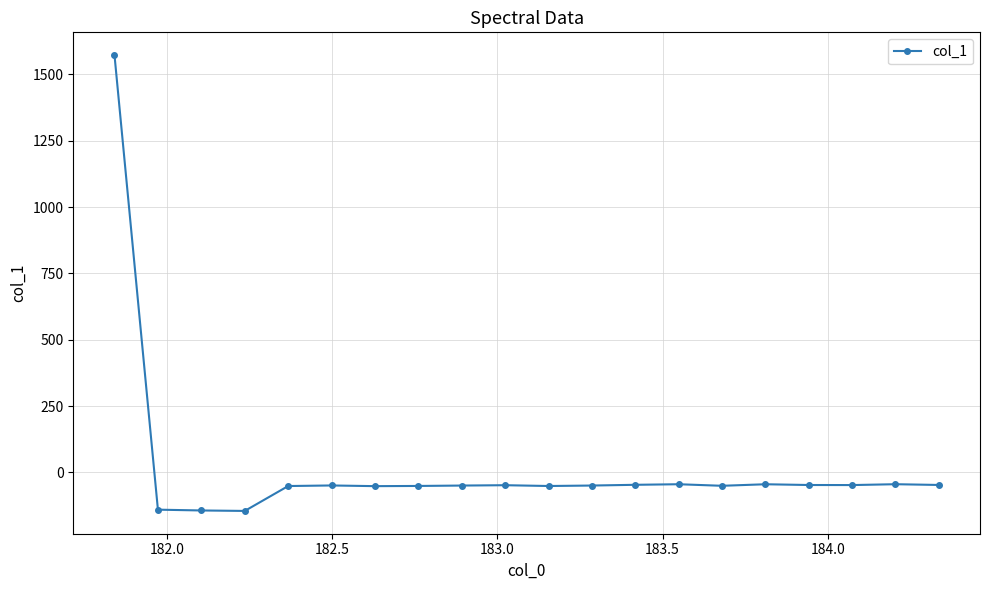

True or false: the data has more than 2 interior local peaks.

True